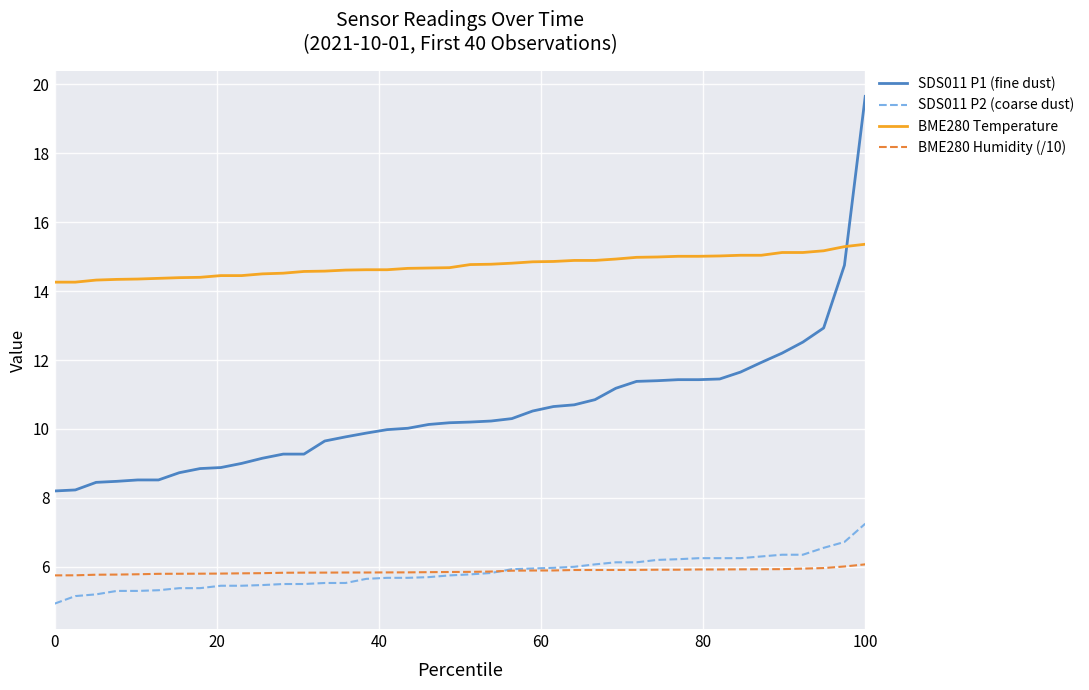

Does the chart display data point markers on the line(s)?

No